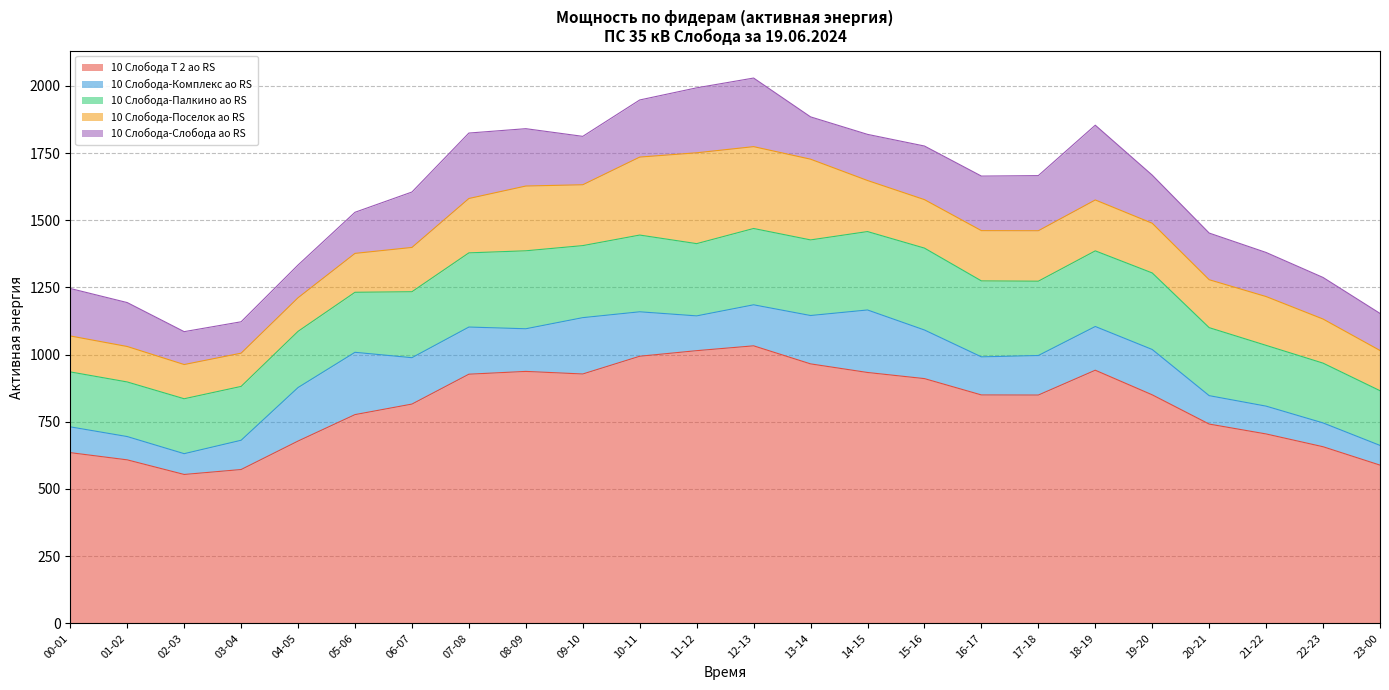

Count the number of categories in the chart.

24